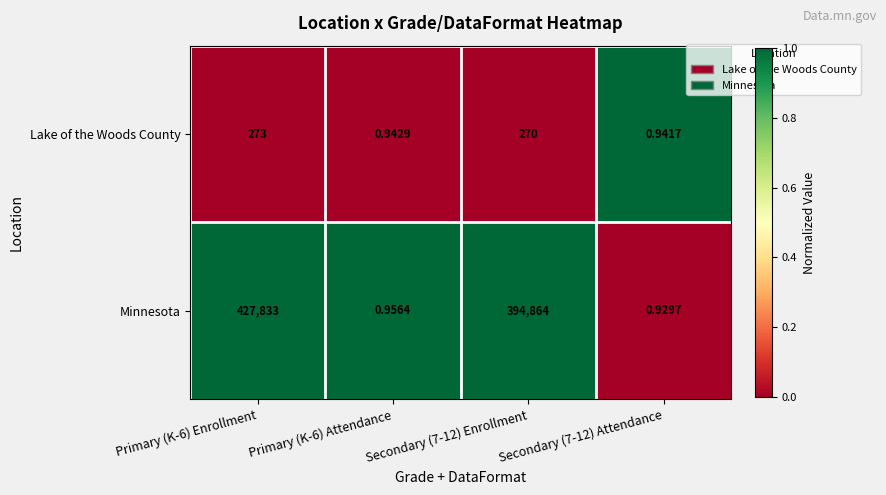

Rank the series by their average value, from highest to lowest.

Minnesota, Lake of the Woods County